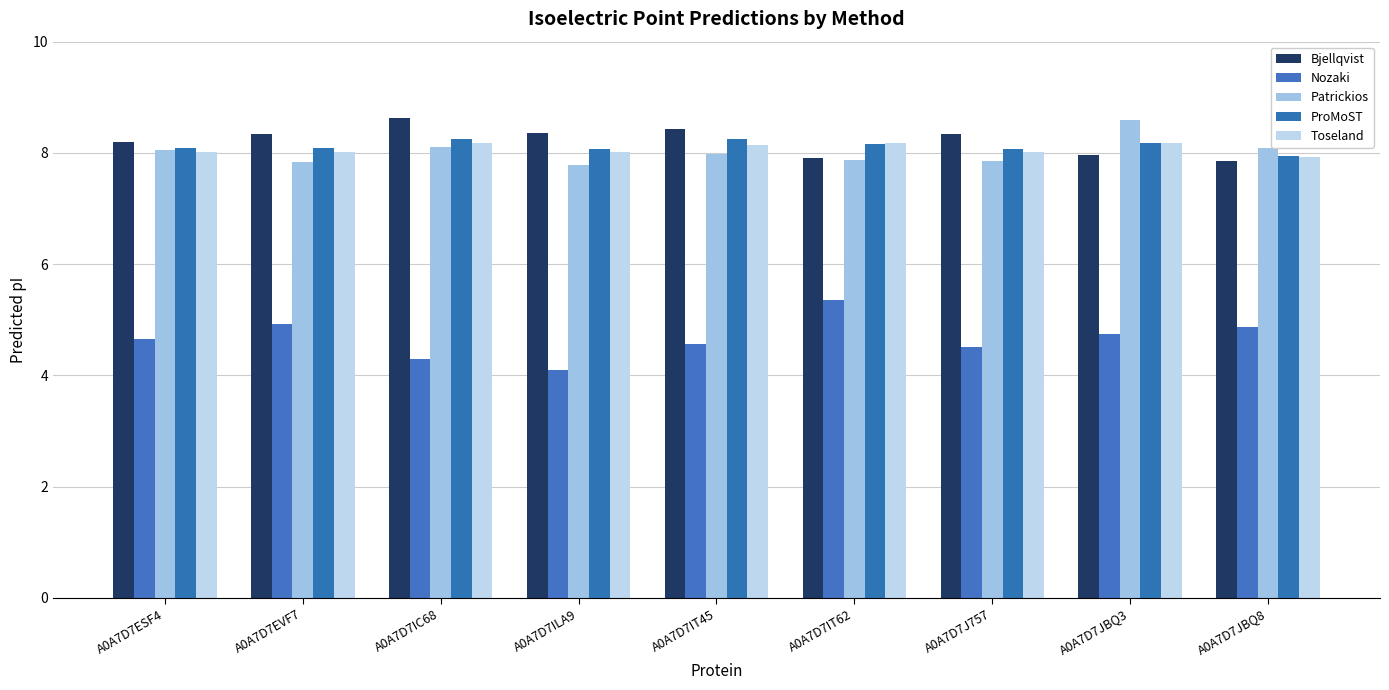

What is the label of the 6th bar from the right?

A0A7D7ILA9